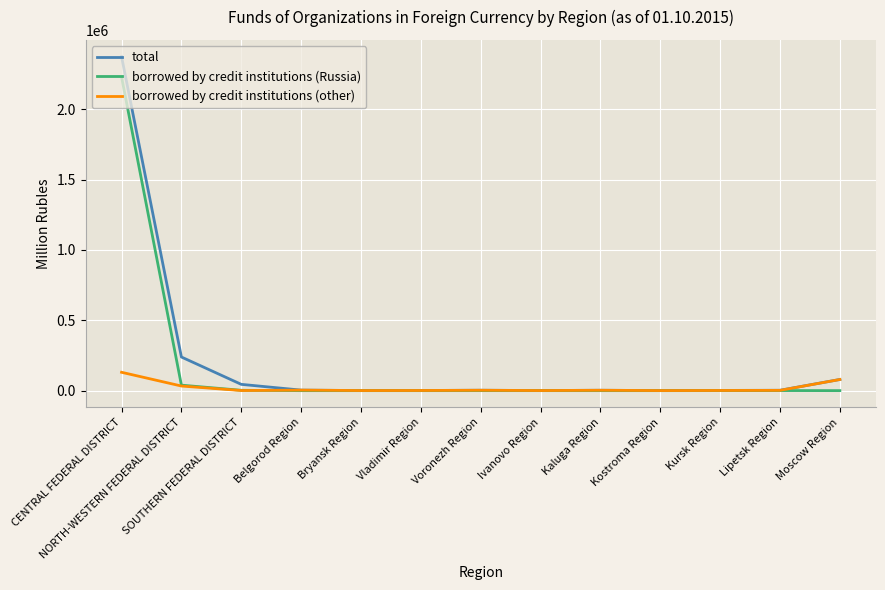

Which series has the largest range (max minus min)?

total